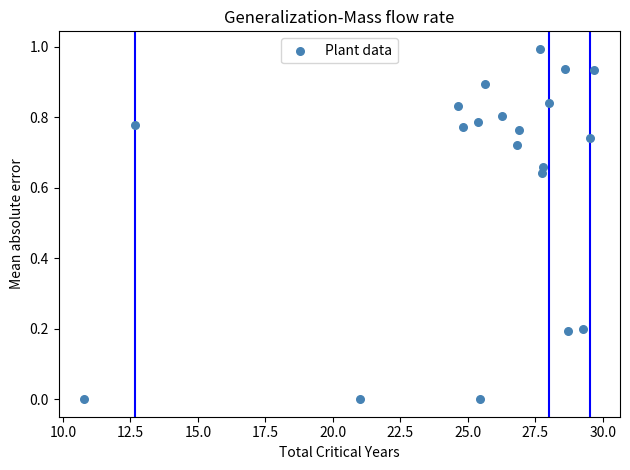

Count the number of points in this scatter plot.

20